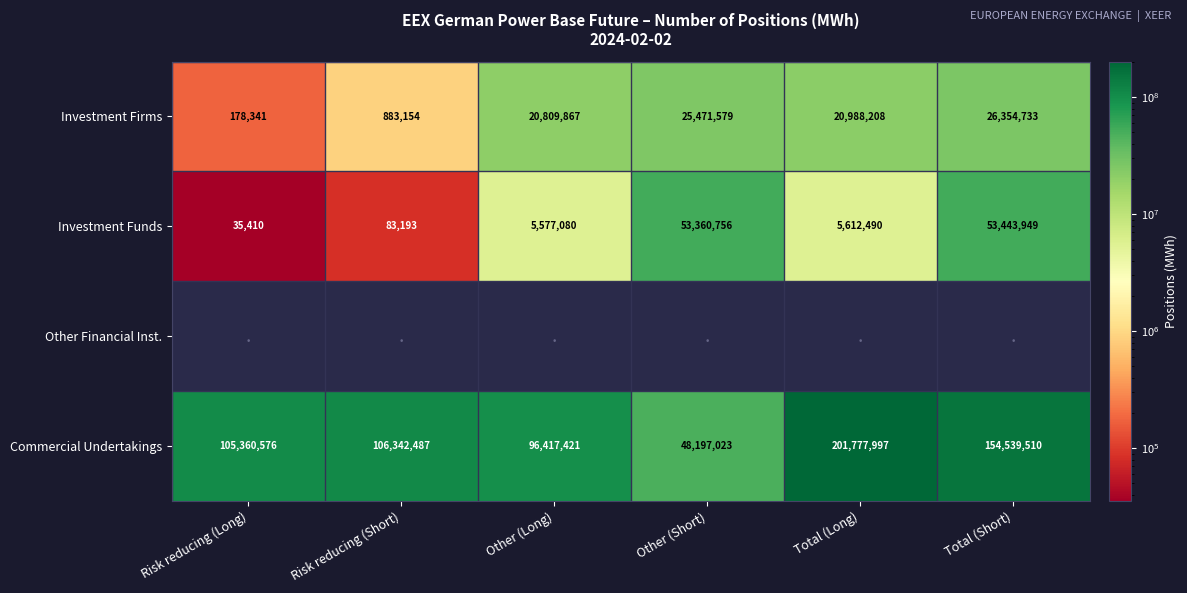

What is the difference between the second highest and minimum values in the Investment Funds series?

53325346